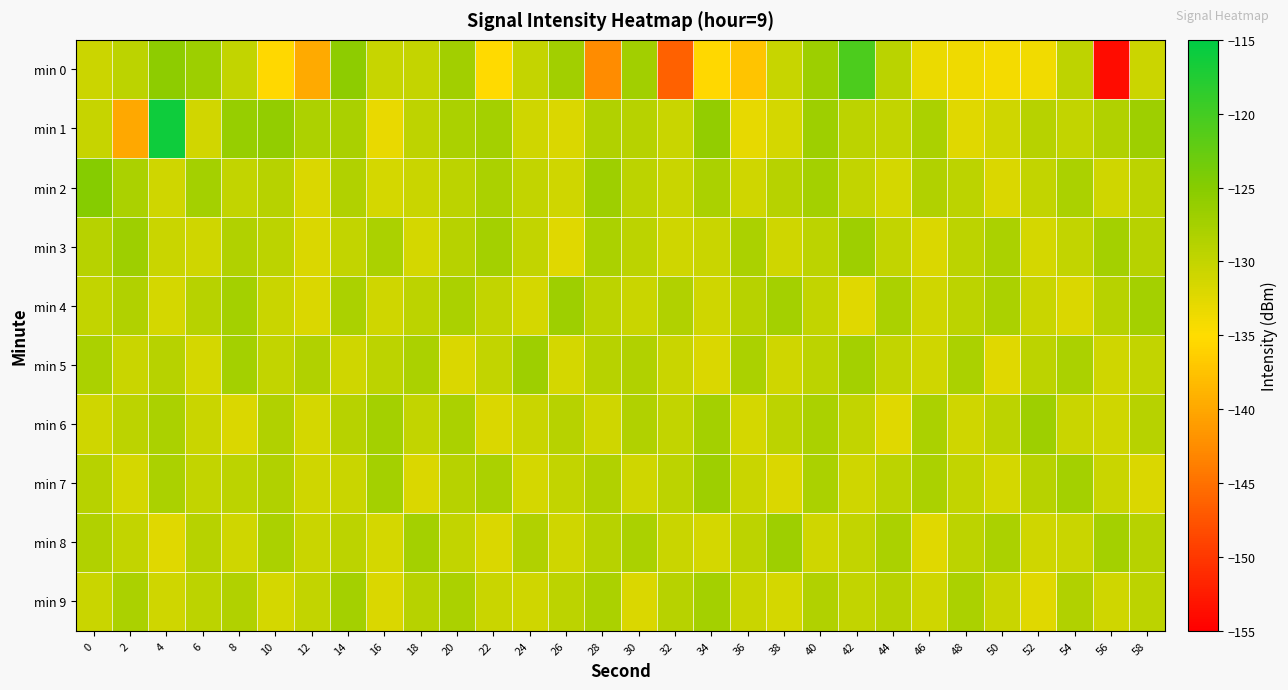

Between 24 and 44, which series saw the biggest shift?

min 4